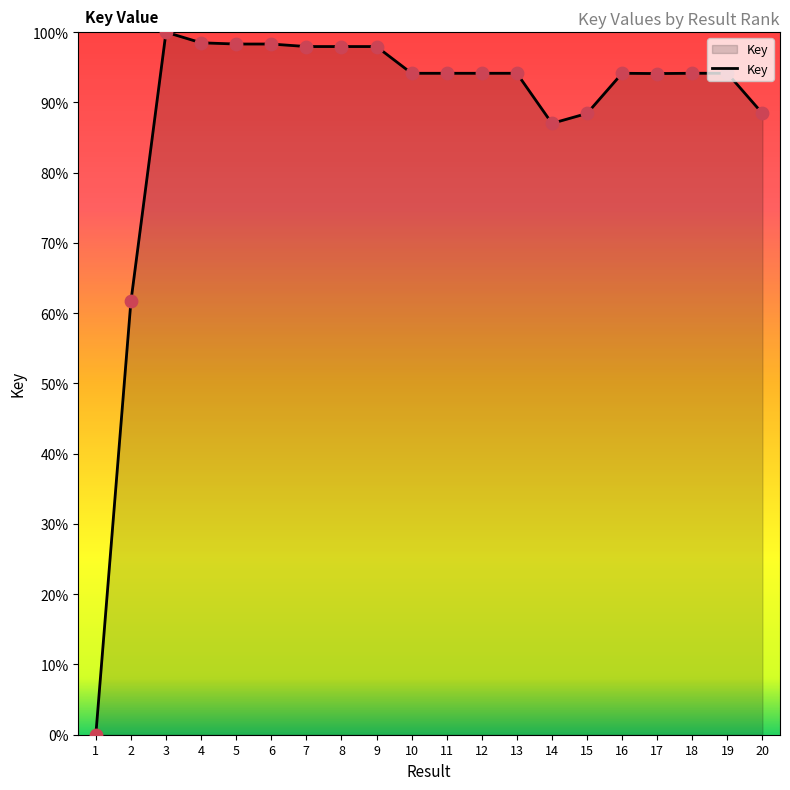

What is the ratio of the value at 7 to the value at 4?

1.0